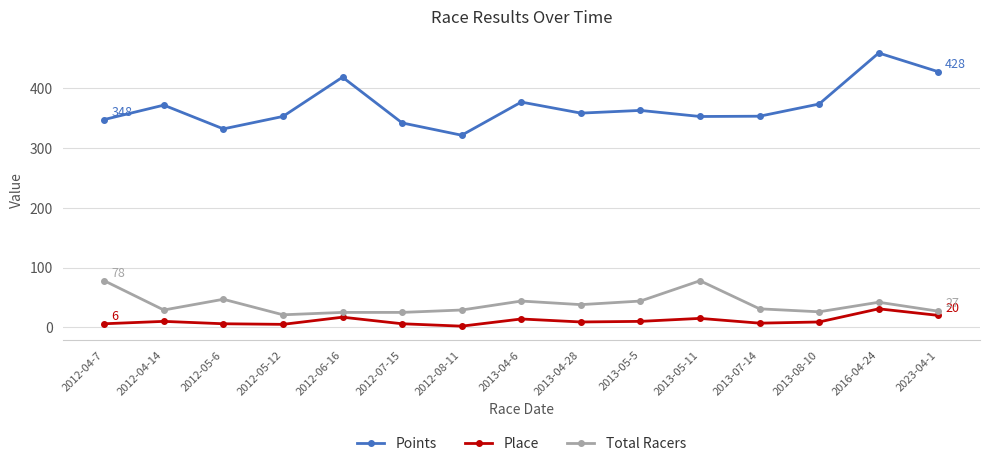

What is the label of the 1st point from the left?

2012-04-7